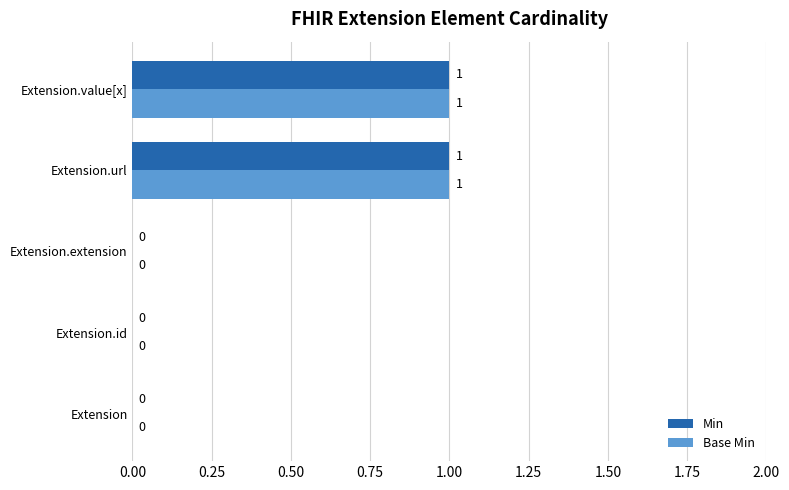

The value of Min at Extension is 0. True or false?

True